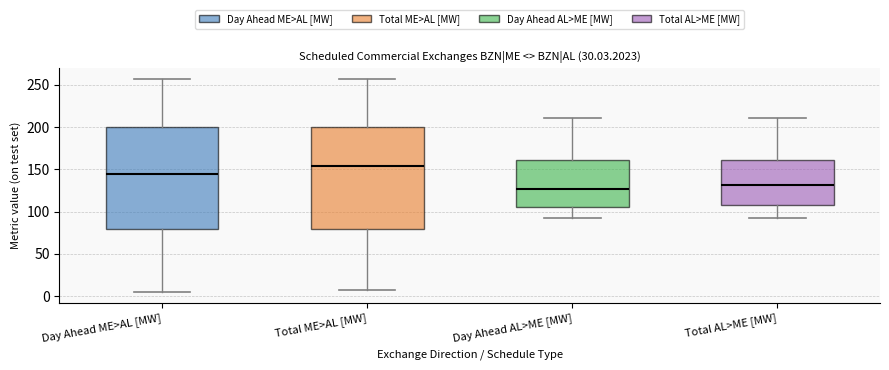

Where does the lower whisker of the box for Day Ahead AL>ME [MW] end on the y-axis? The values are not printed on the chart, so give them approximately, as read against the axis.

95